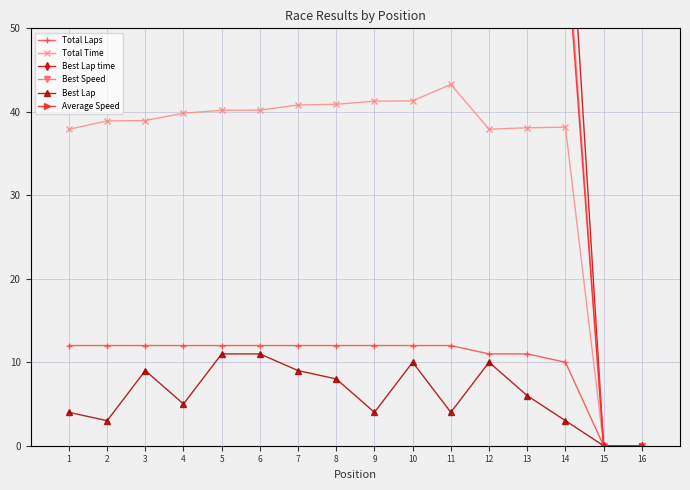

What is the sum of all Best Speed values?

986.0